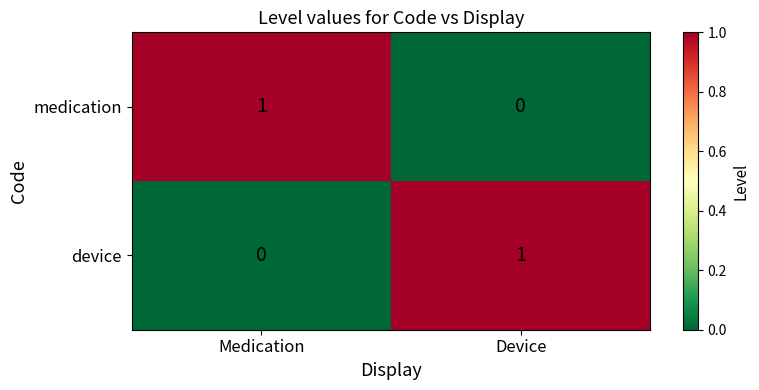

Where is device nearest to the value 0?

Medication